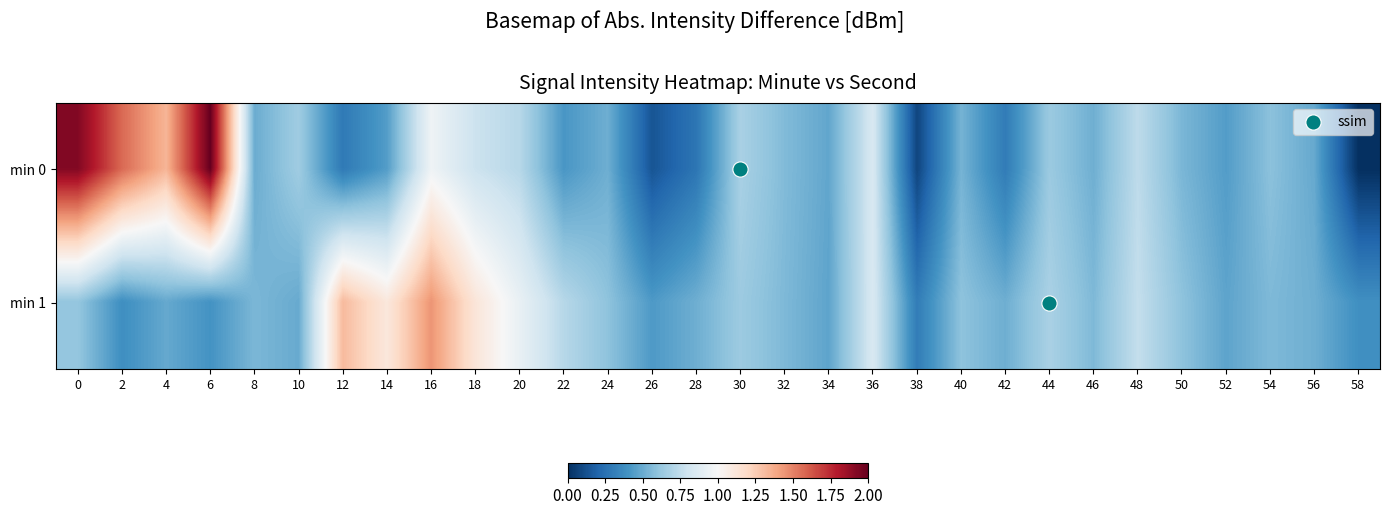

How many categories are shown in the chart?

30